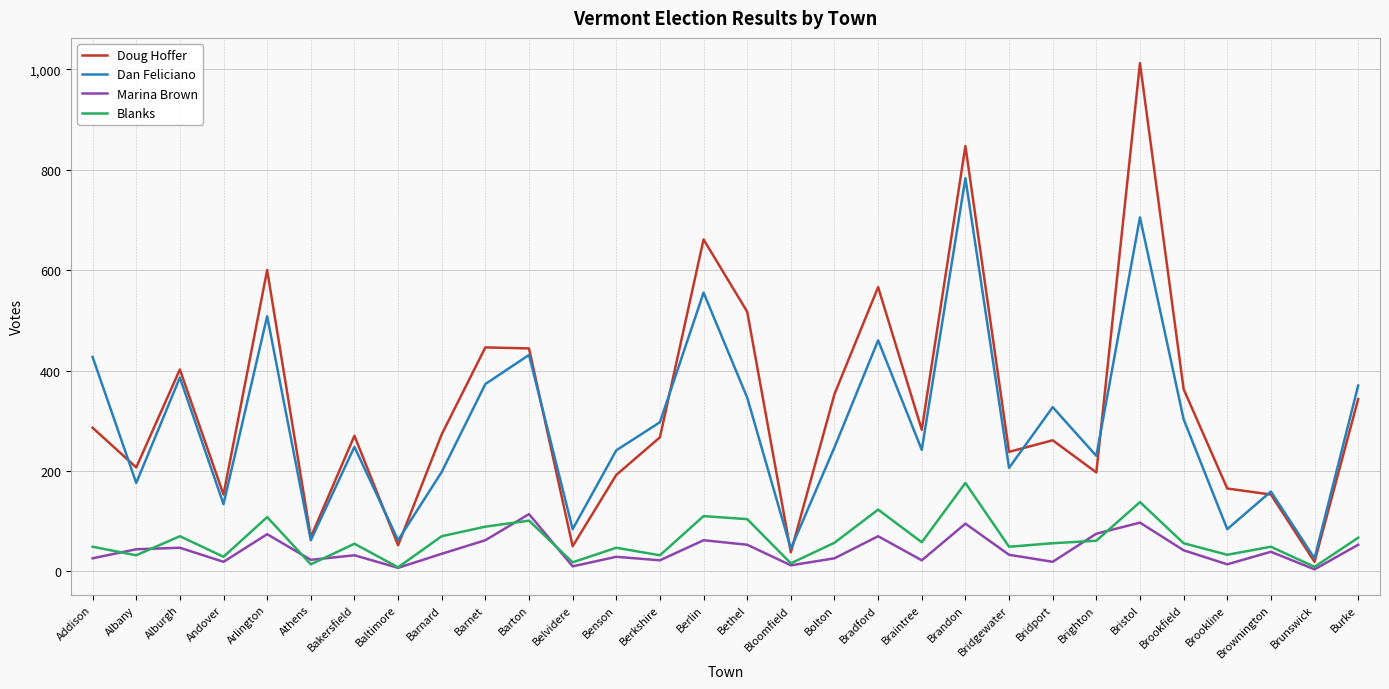

Is it true that Dan Feliciano equals 586 at Alburgh?

False